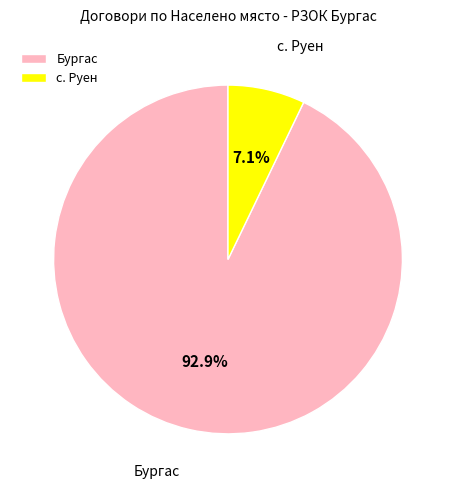

The с. Руен slice represents 7% of the pie. True or false?

True